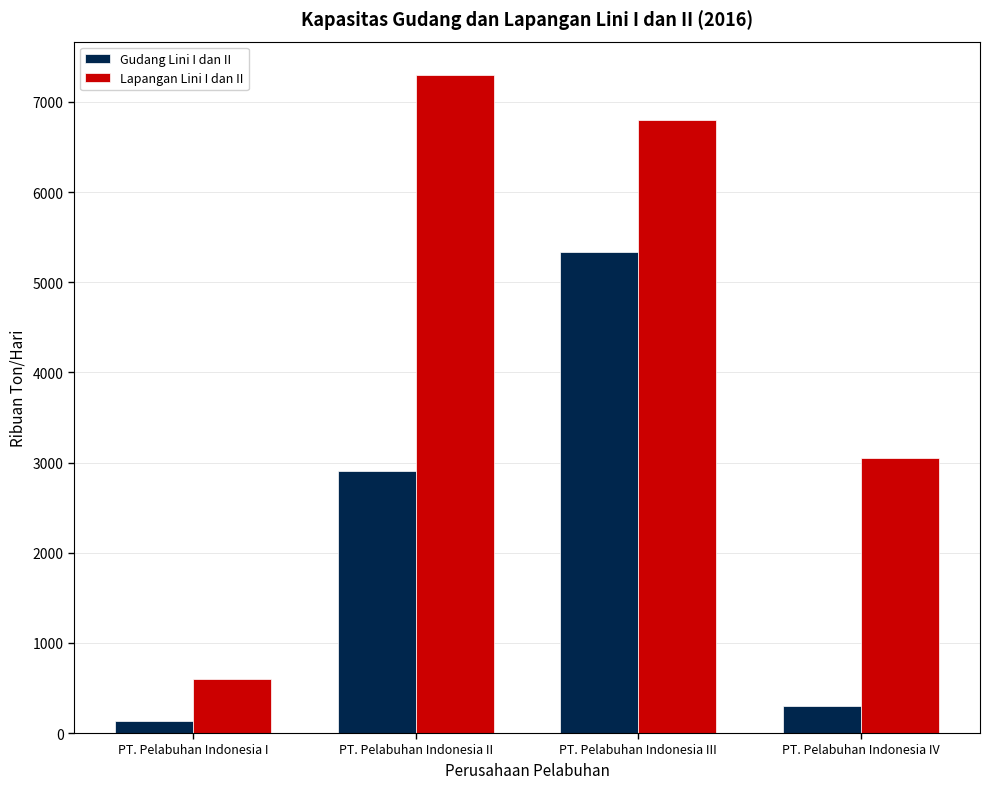

How many categories are shown in the chart?

4